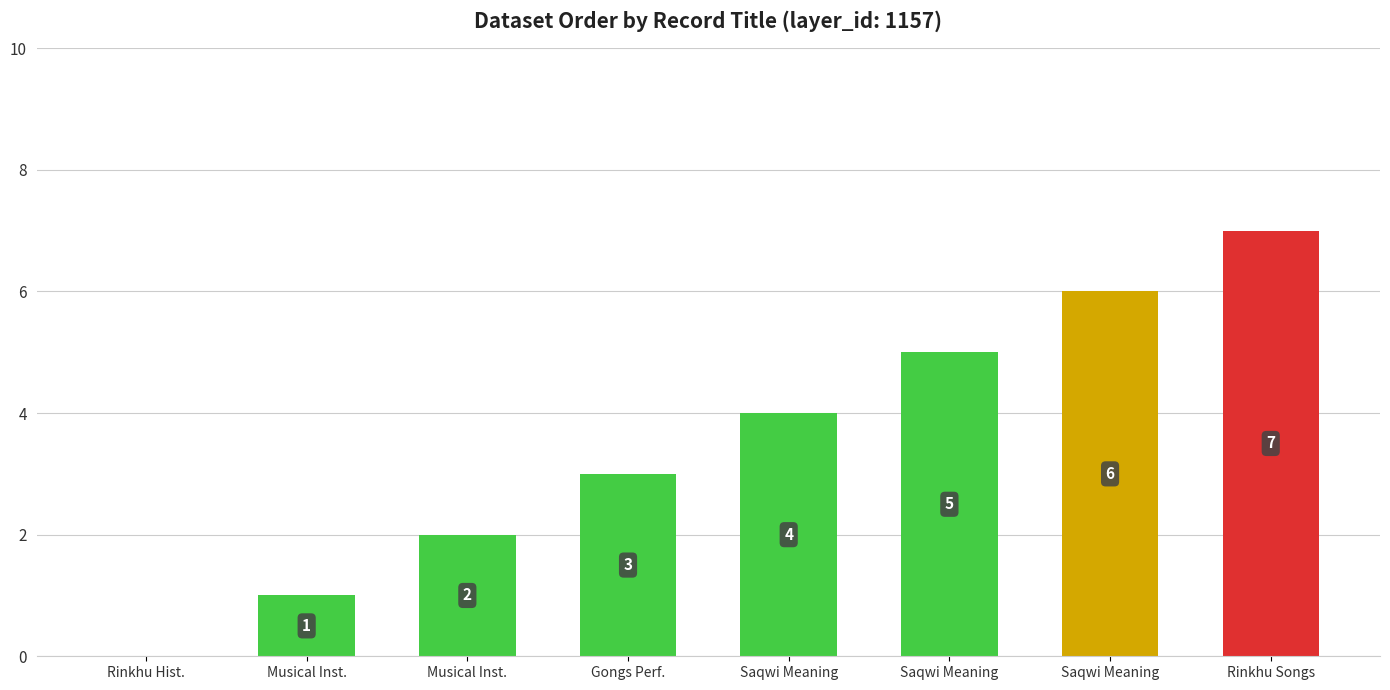

Reading right to left, extract all data points from this chart.

Rinkhu Songs=7	Saqwi Meaning=6	Saqwi Meaning=5	Saqwi Meaning=4	Gongs Perf.=3	Musical Inst.=2	Musical Inst.=1	Rinkhu Hist.=0